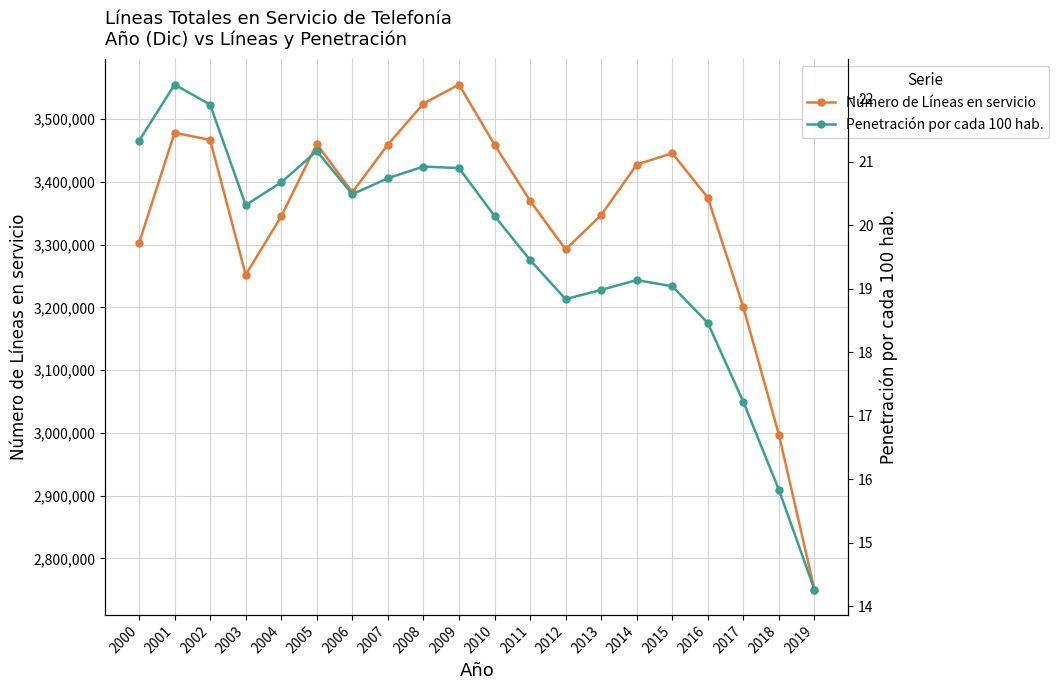

How many categories are shown in the chart?

20